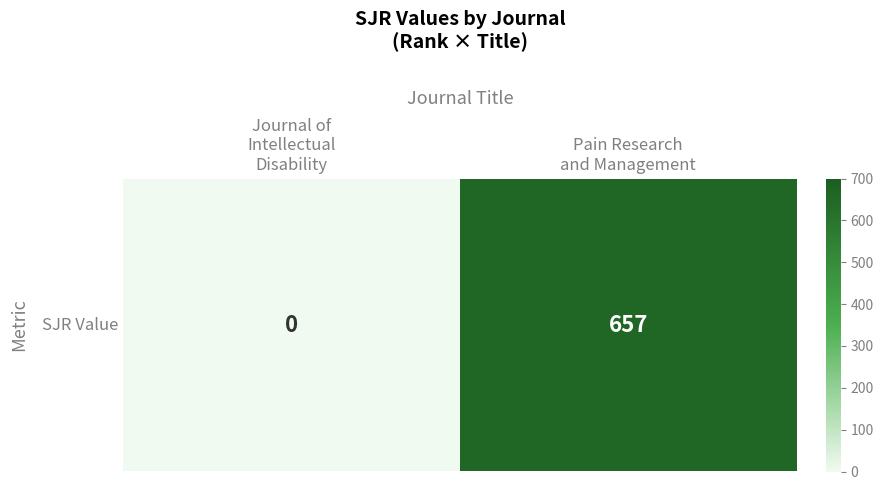

The value at Pain Research
and Management is 869. True or false?

False